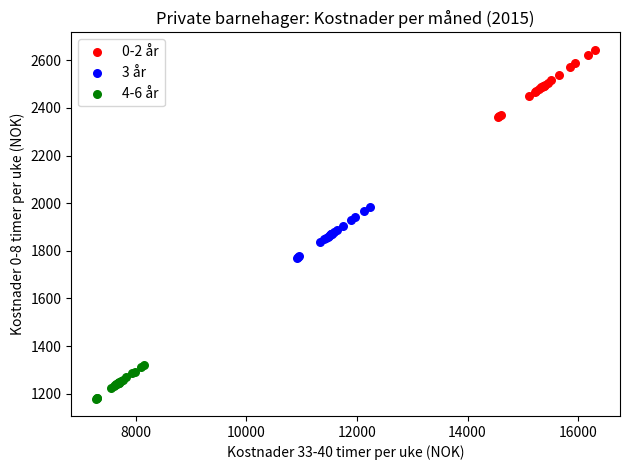

Which series contains the highest Y value?

0-2 år